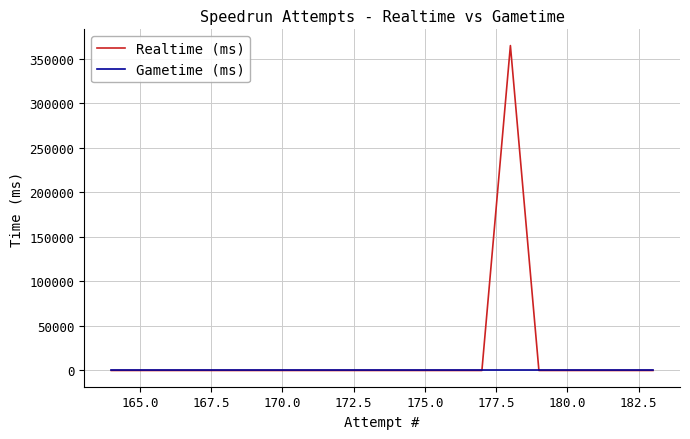

True or false: Gametime (ms) and Realtime (ms) cross at least once.

False